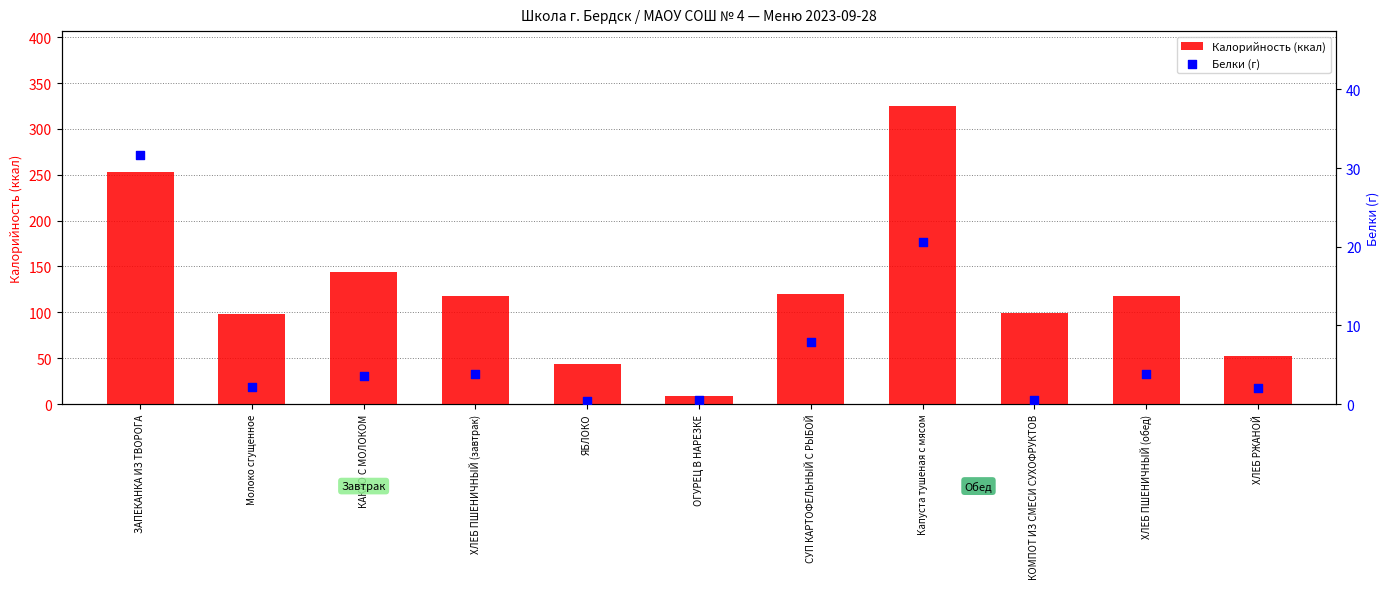

What is the total value across all series at Молоко сгущенное?

100.6